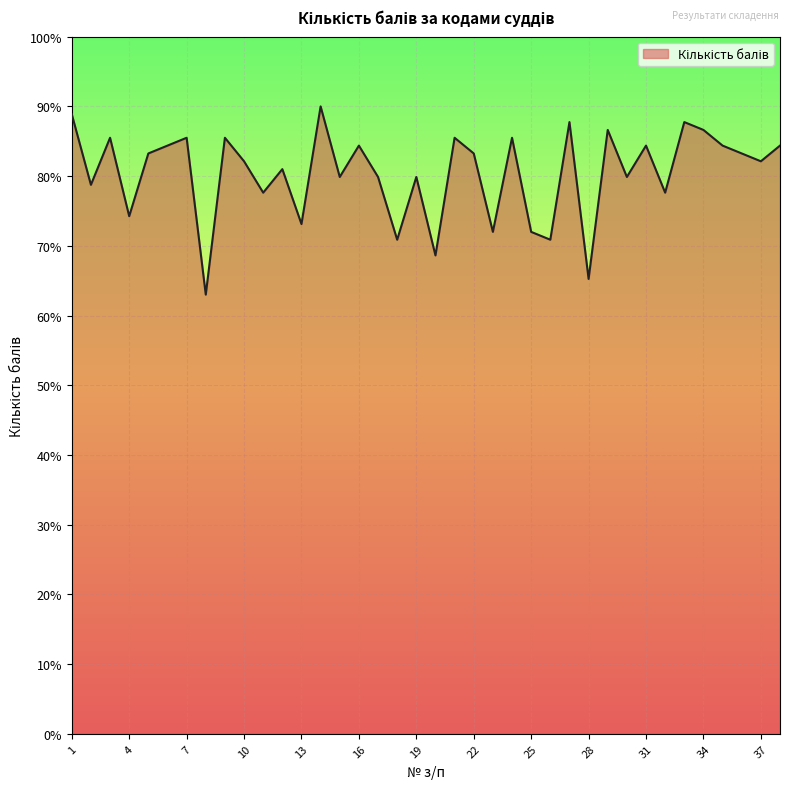

What is the minimum value shown in the chart?

63.0